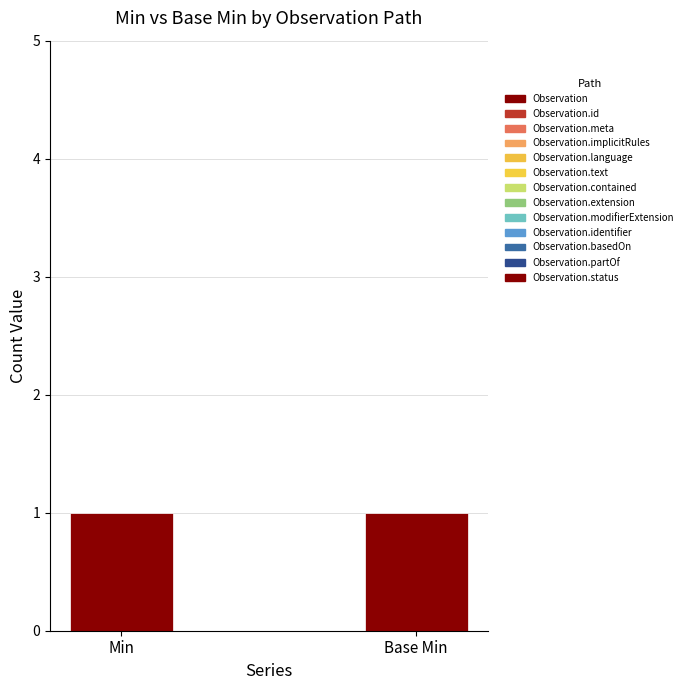

Reading left to right, extract all data points from this chart.

Min: 0	0	0	0	0	0	0	0	0	0	0	0	1
Base Min: 0	0	0	0	0	0	0	0	0	0	0	0	1